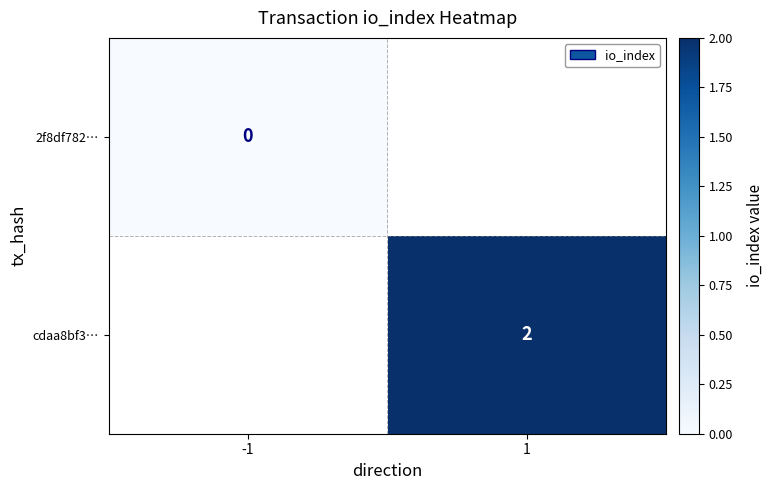

At which category does the chart reach its peak across all series?

1